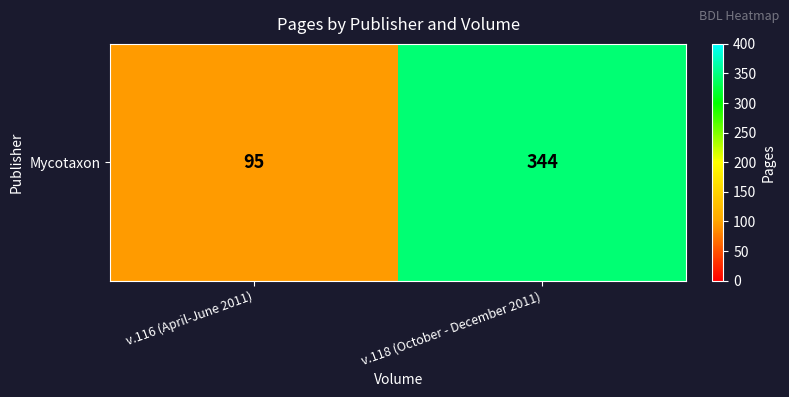

Count the number of data series in this chart.

1